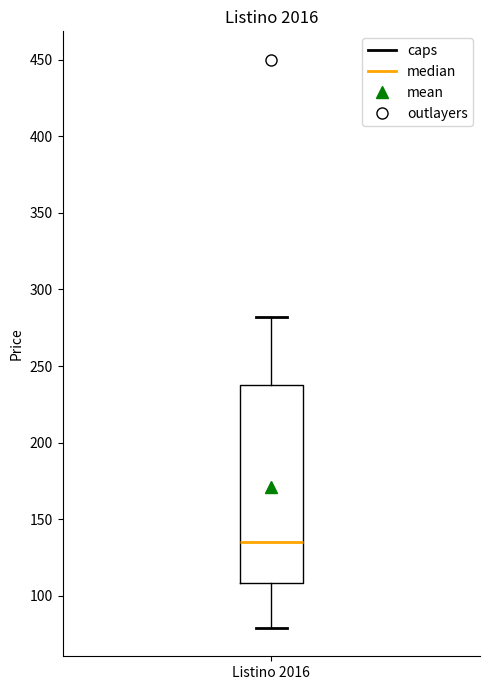

Where does the lower whisker of the box for Listino 2016 end on the y-axis? The values are not printed on the chart, so give them approximately, as read against the axis.

80